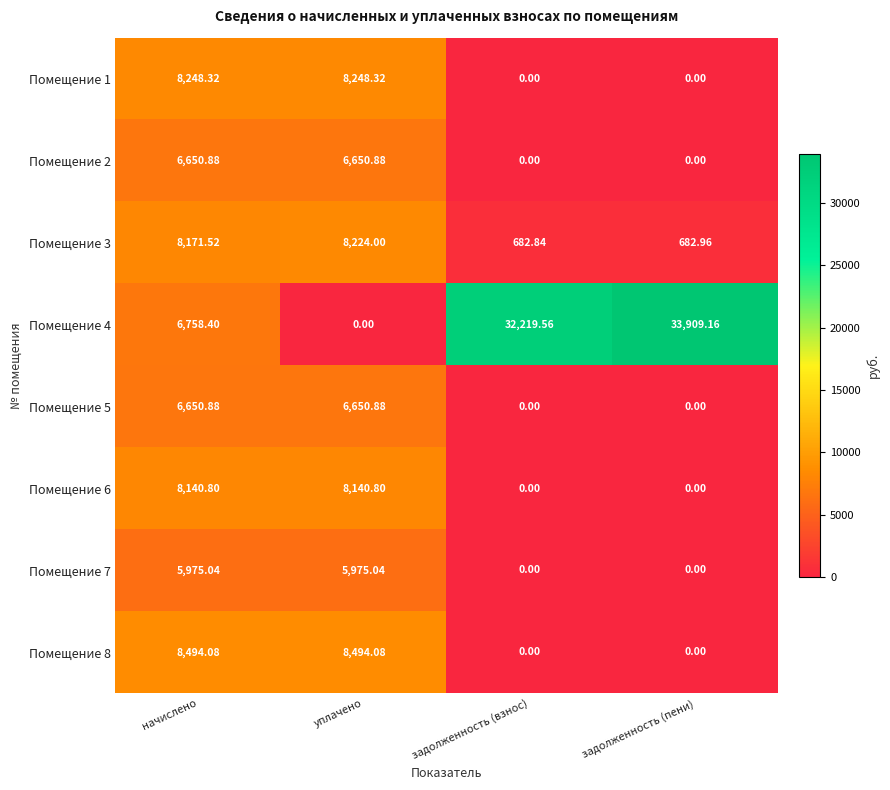

How many values in Помещение 1 are above zero?

2